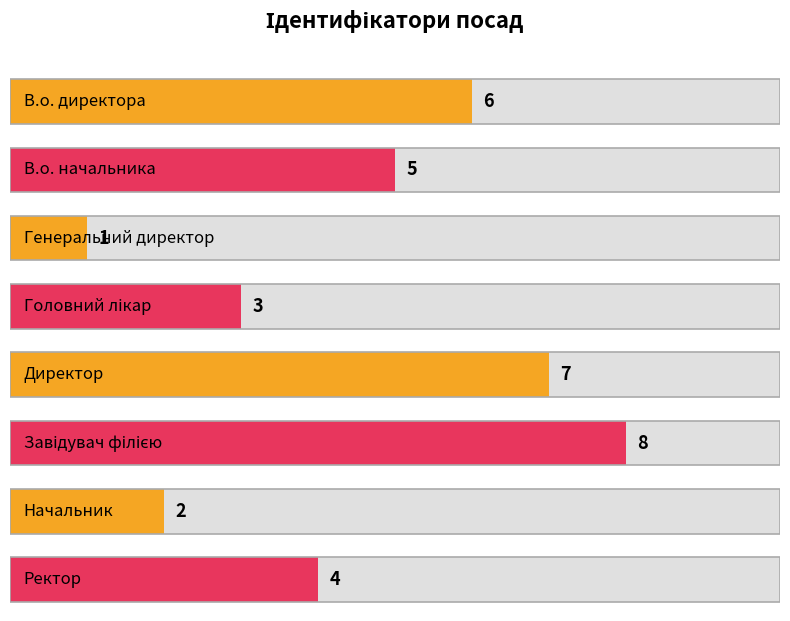

Is it true that the value at Начальник is 2?

True